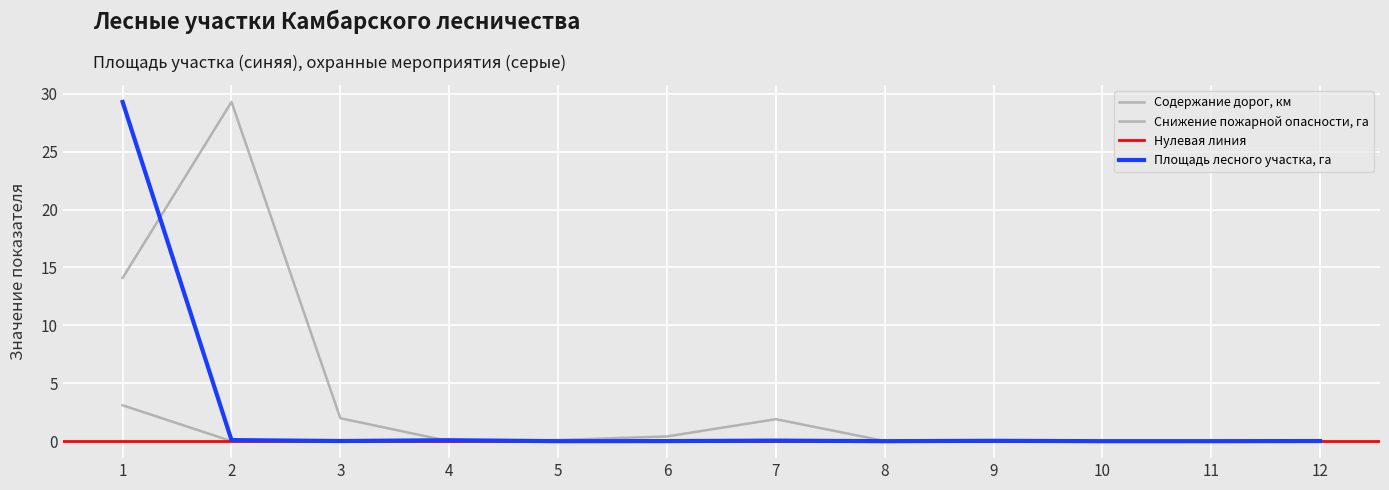

What is the greatest value displayed?

29.3